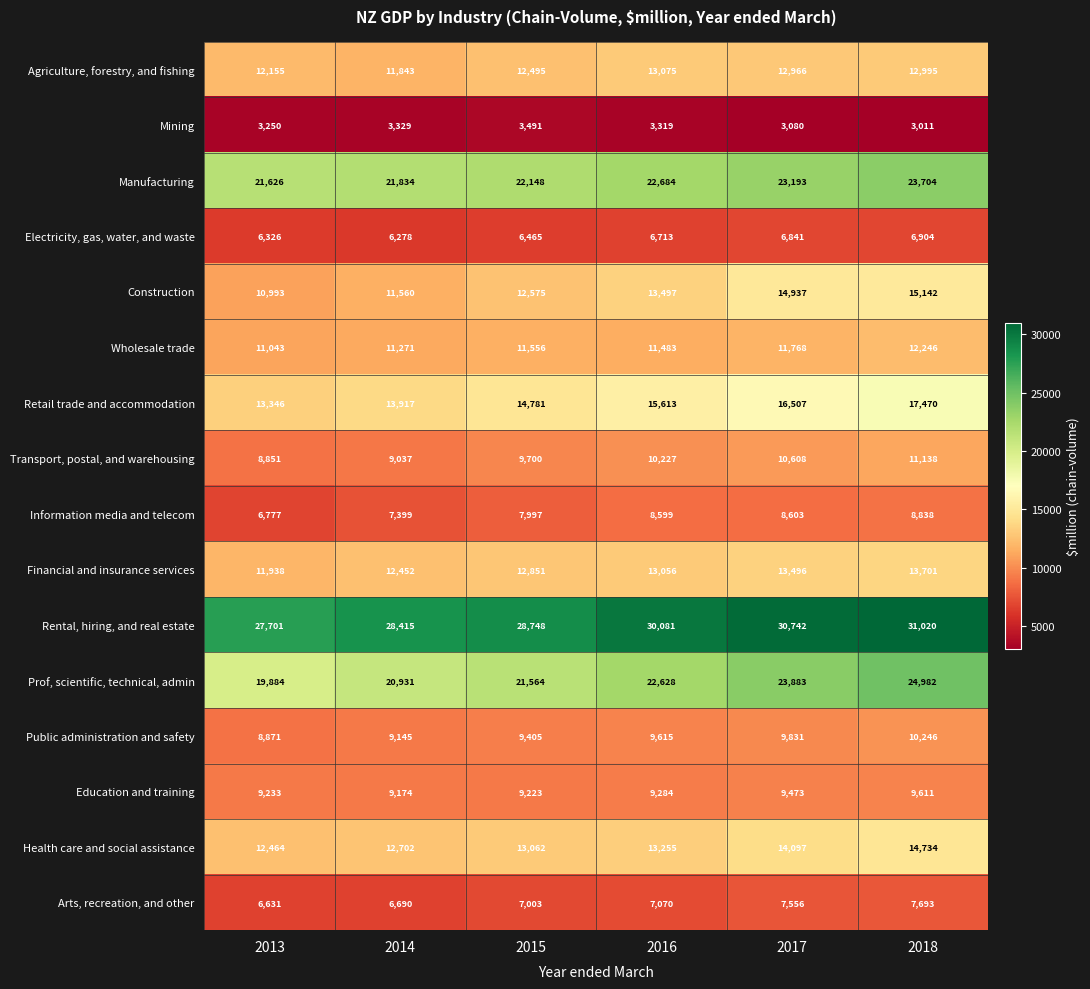

Which series has the largest range (max minus min)?

Prof, scientific, technical, admin